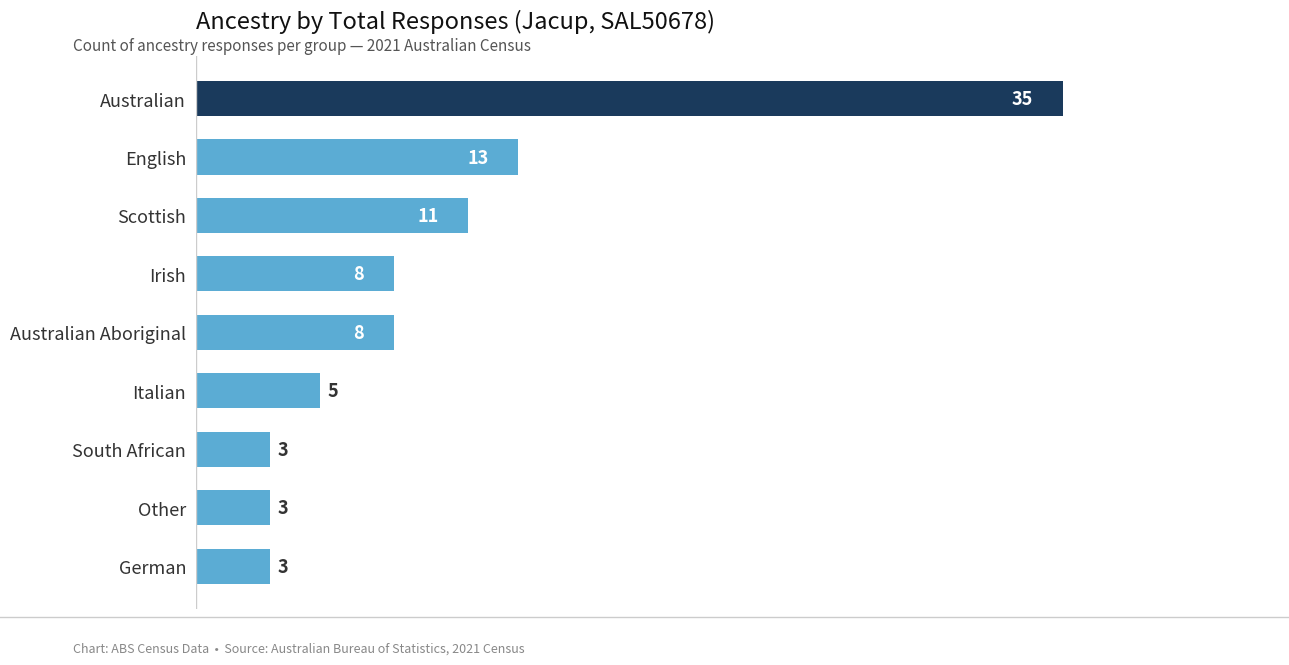

The value at Scottish is 11. True or false?

True